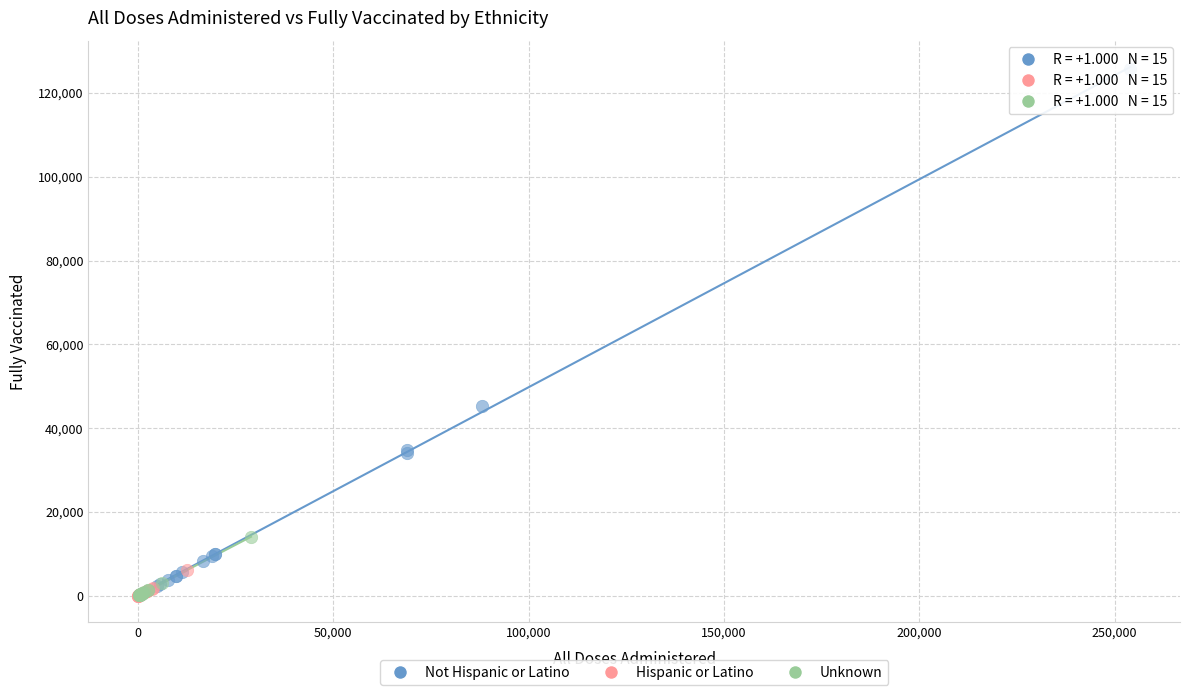

What are all the series names shown in the legend?

Not Hispanic or Latino, Hispanic or Latino, Unknown